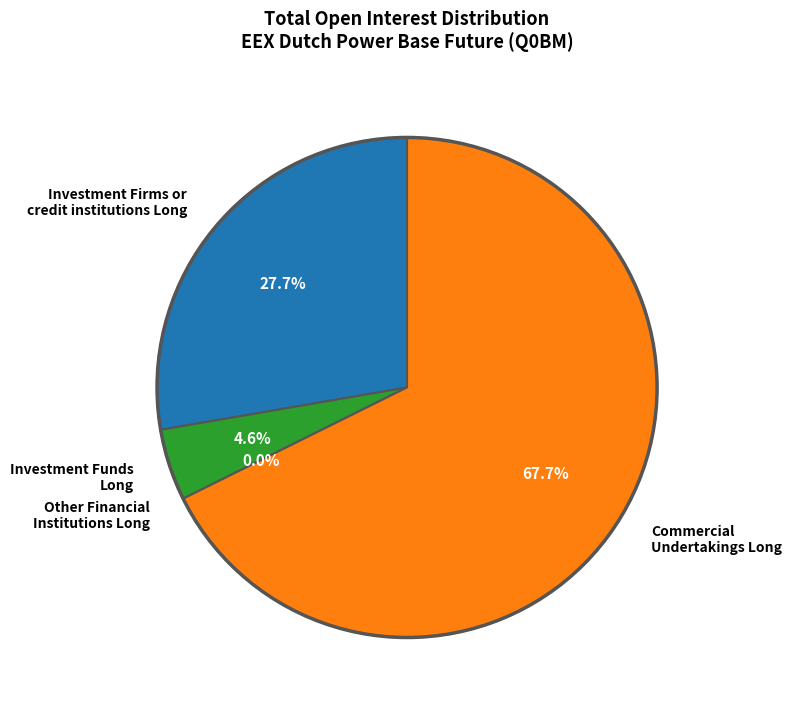

What percentage do Commercial Undertakings Long and Investment Funds Long together represent?

72.3%